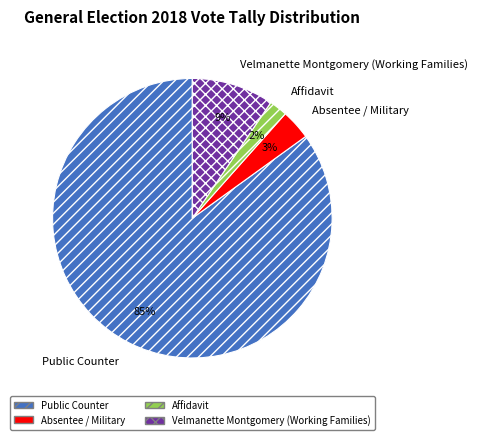

How many slices are in this pie chart?

4